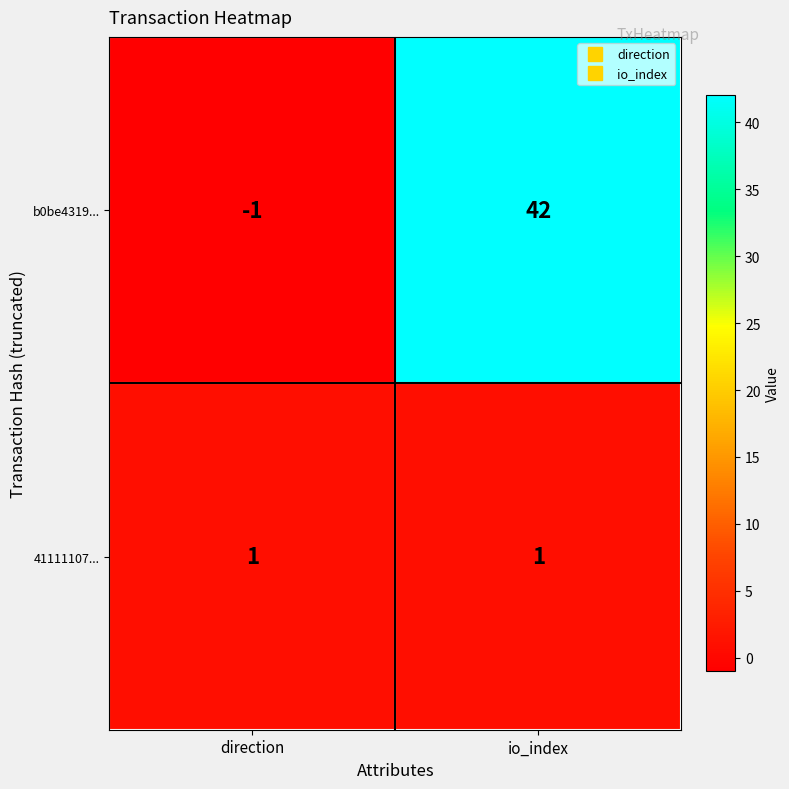

What is the total value across all series at io_index?

43